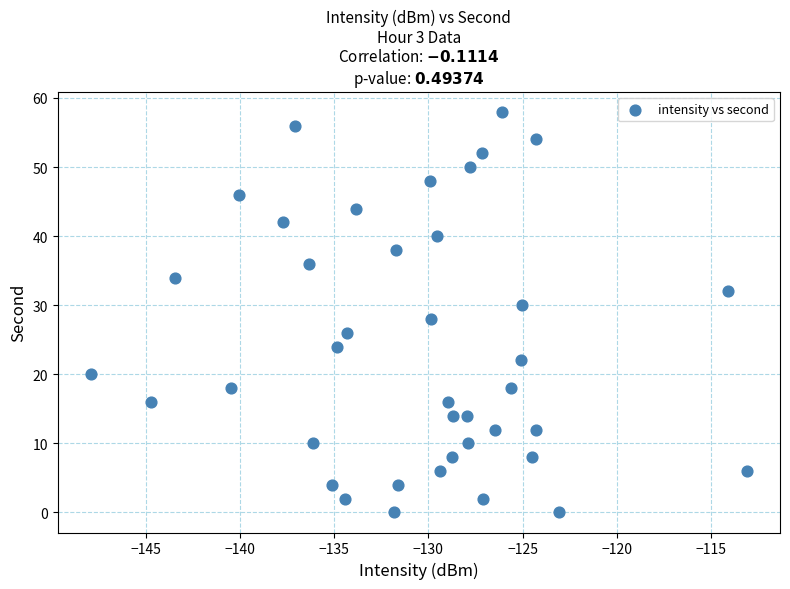

What is the range of Y values (max minus min)?

58